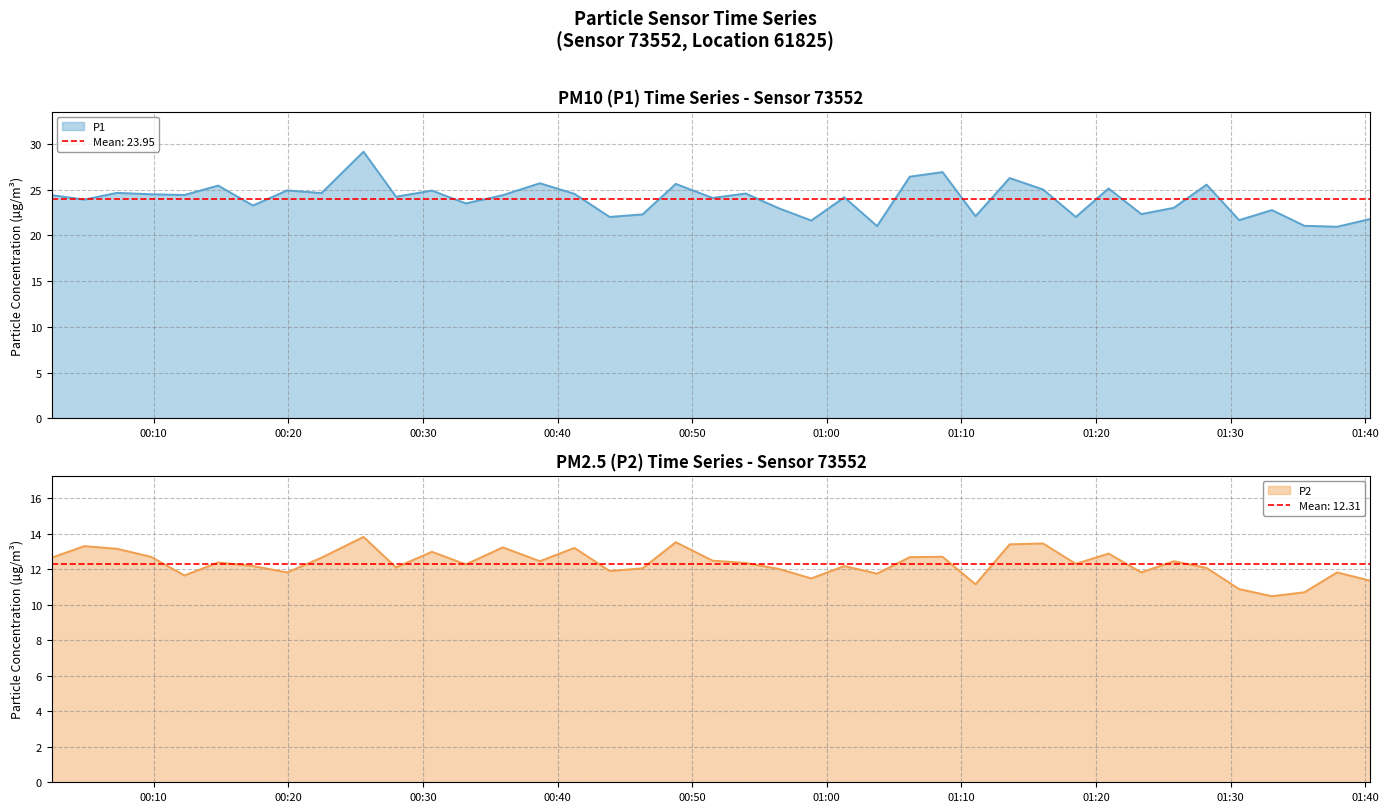

What is the label of the 34th point from the right?

2023-03-03T00:17:22